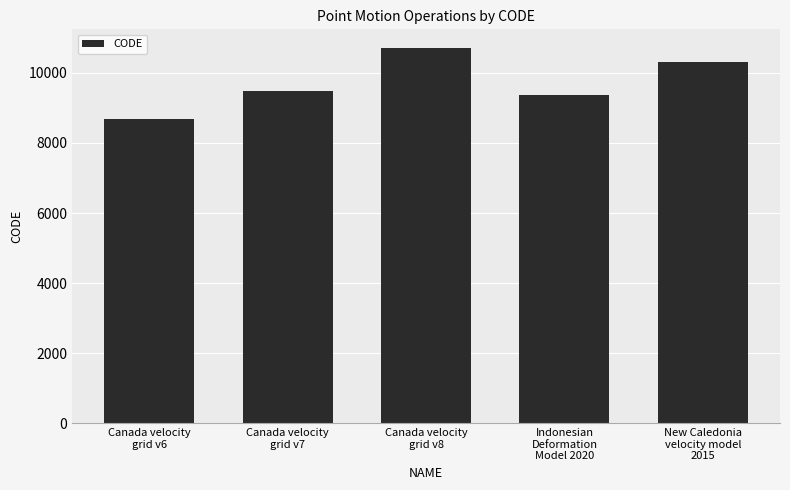

Rank the categories by value from highest to lowest.

Canada velocity
grid v8, New Caledonia
velocity model
2015, Canada velocity
grid v7, Indonesian
Deformation
Model 2020, Canada velocity
grid v6